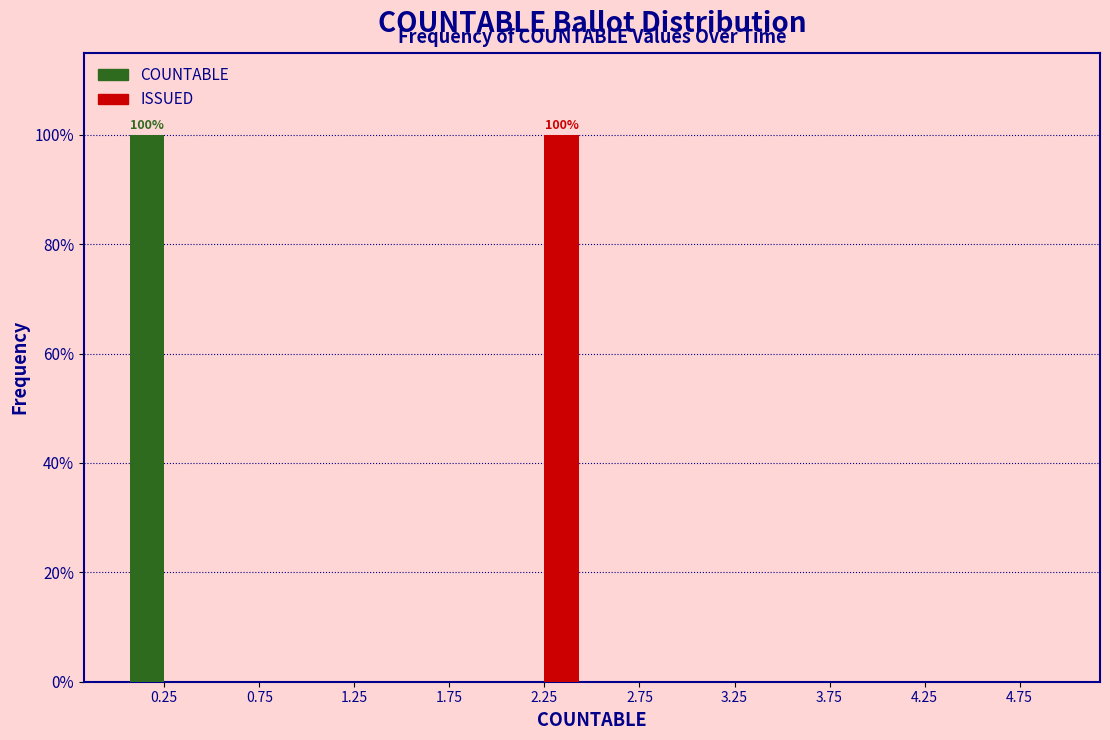

In the COUNTABLE series, which range on the x-axis has the tallest bar?

0.0 to 0.5